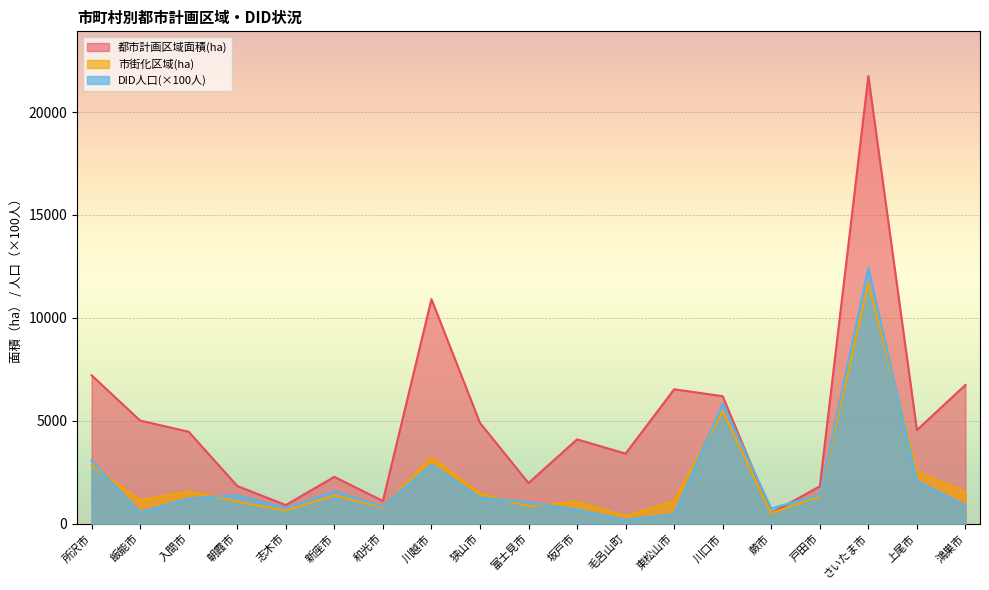

Is it true that 都市計画区域面積(ha) equals 7506.6 at 狭山市?

False